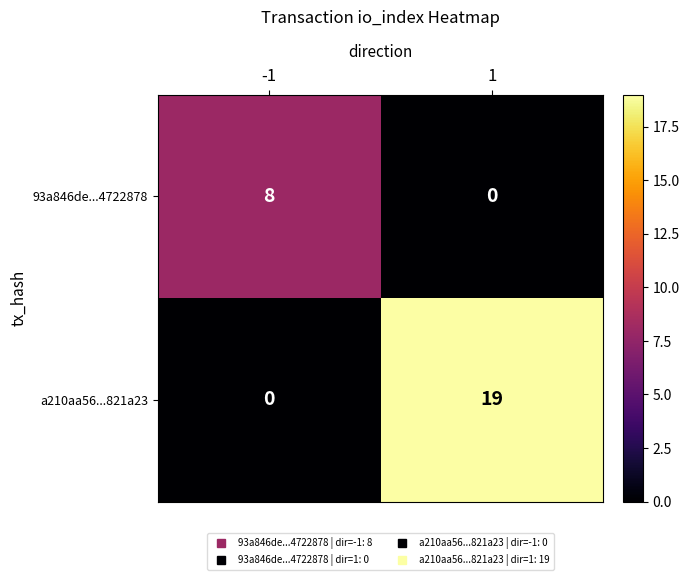

What is the sum of all a210aa56...821a23 values?

19